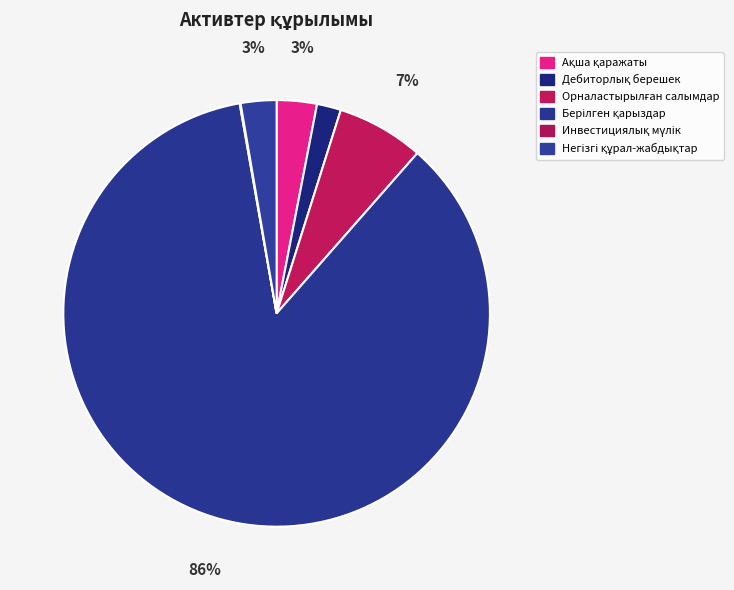

True or false: Орналастырылған салымдар accounts for 1% of the total.

False